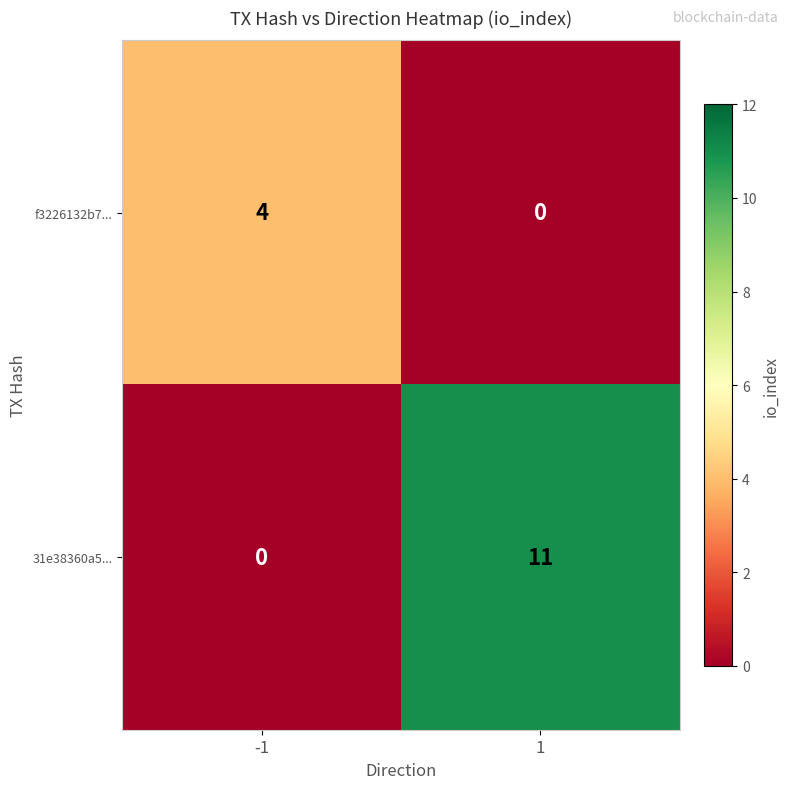

What is the approximate value of f3226132b7... at -1?

4